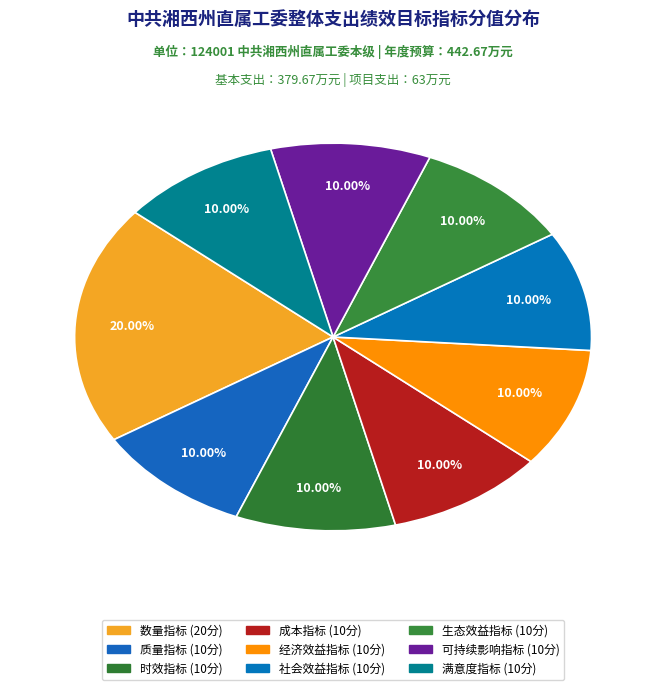

Is it true that 生态效益指标 is 10% of the pie?

True